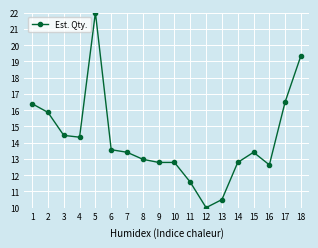

How many distinct data groups are displayed?

1